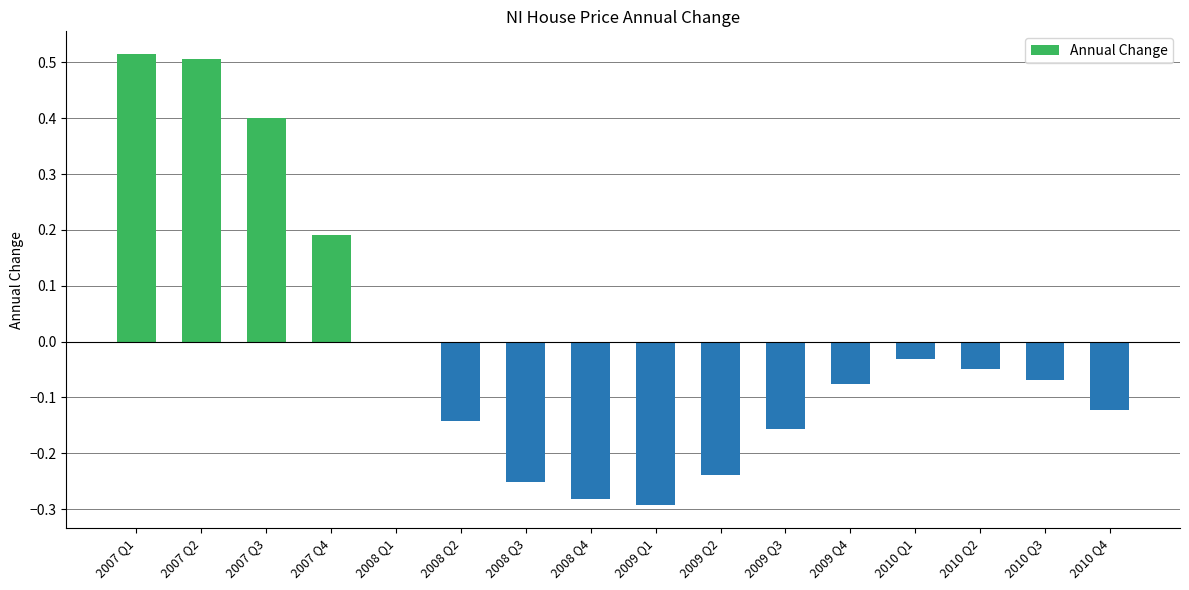

What is the label of the 9th bar from the right?

2008 Q4